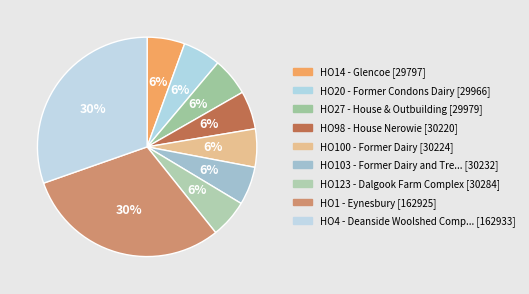

How many slices are in this pie chart?

9